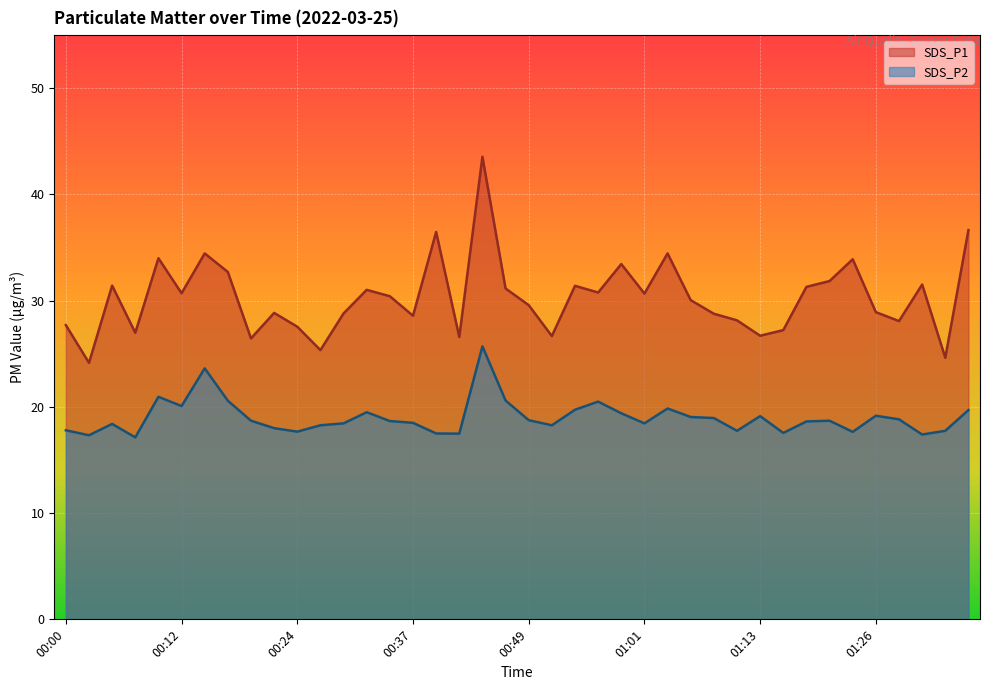

What are all the series names shown in the legend?

SDS_P1, SDS_P2